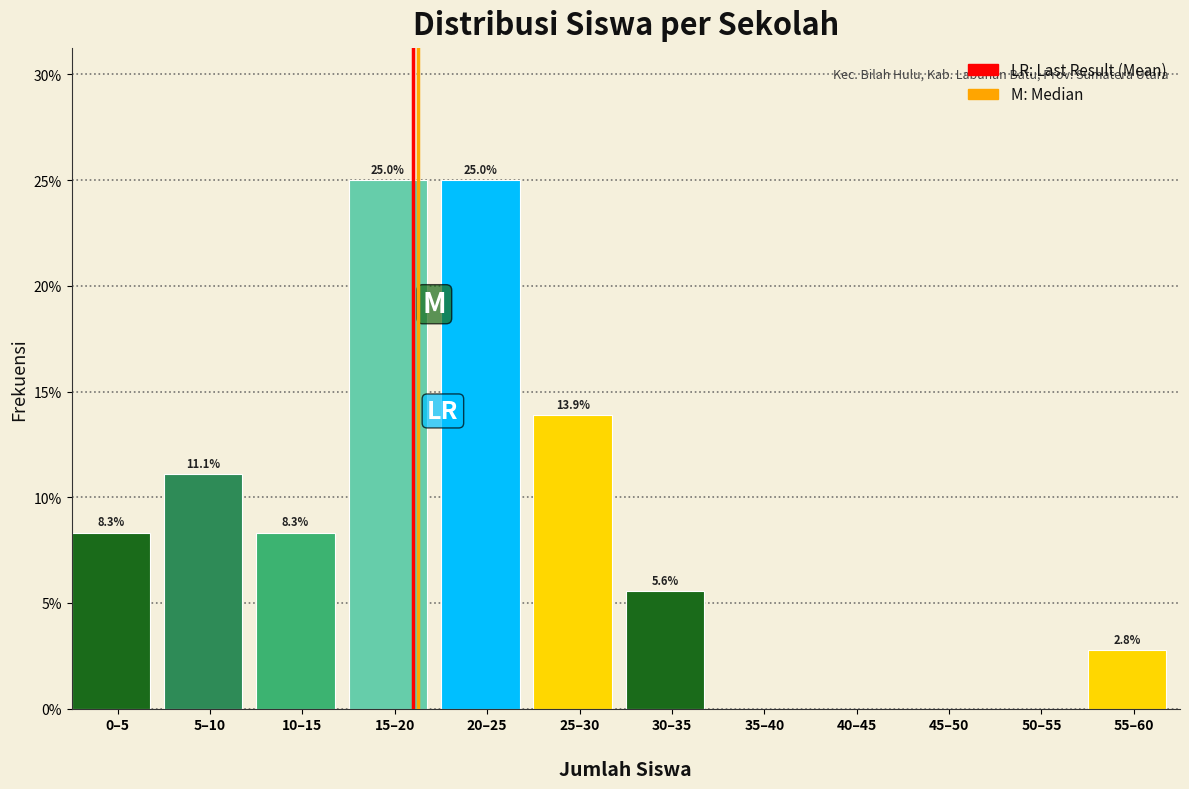

Reading left to right, list all the values displayed in this chart.

0–5=8.3	5–10=11.1	10–15=8.3	15–20=25.0	20–25=25.0	25–30=13.9	30–35=5.6	35–40=0.0	40–45=0.0	45–50=0.0	50–55=0.0	55–60=2.8